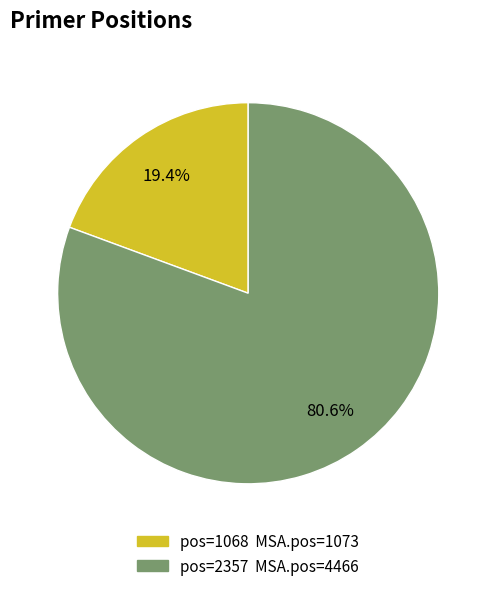

To the nearest percent, what is the difference between the largest and smallest slice percentages?

61%